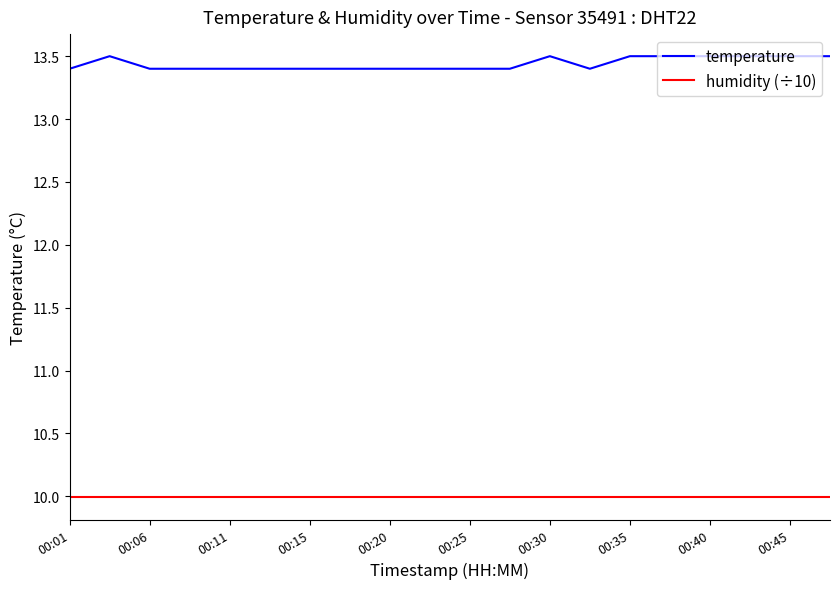

Which series has the largest total across all categories?

temperature